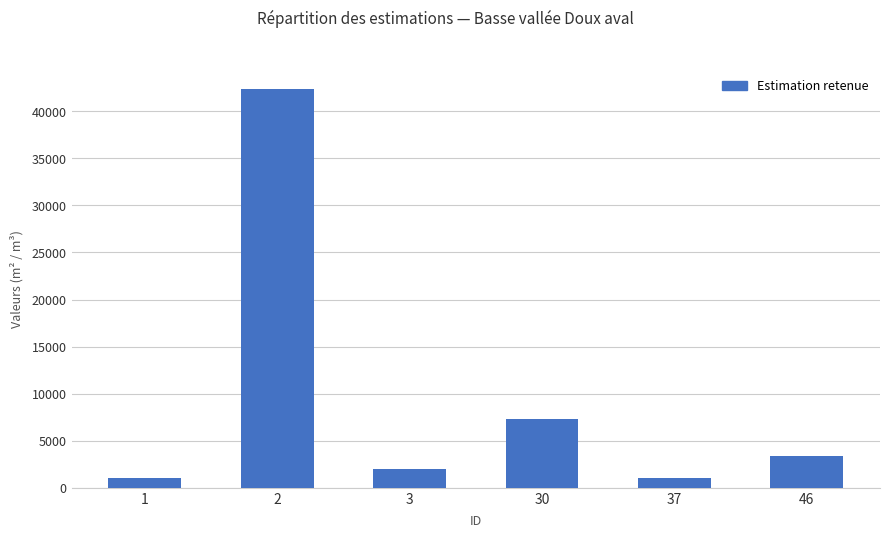

What is the change in value from 2 to 46?

-38991.0